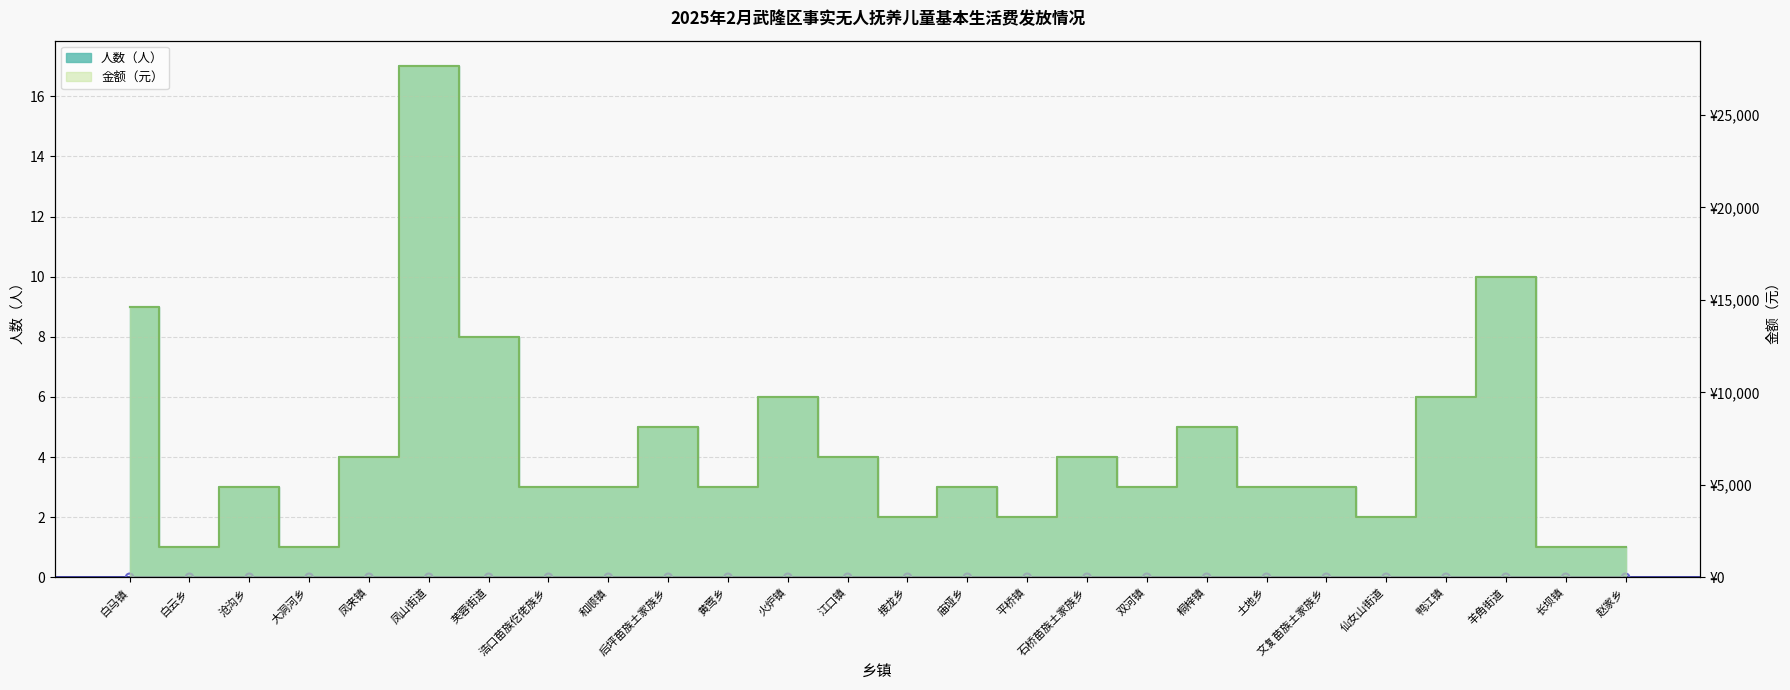

Which series has the largest Y range (max minus min)?

金额（元）